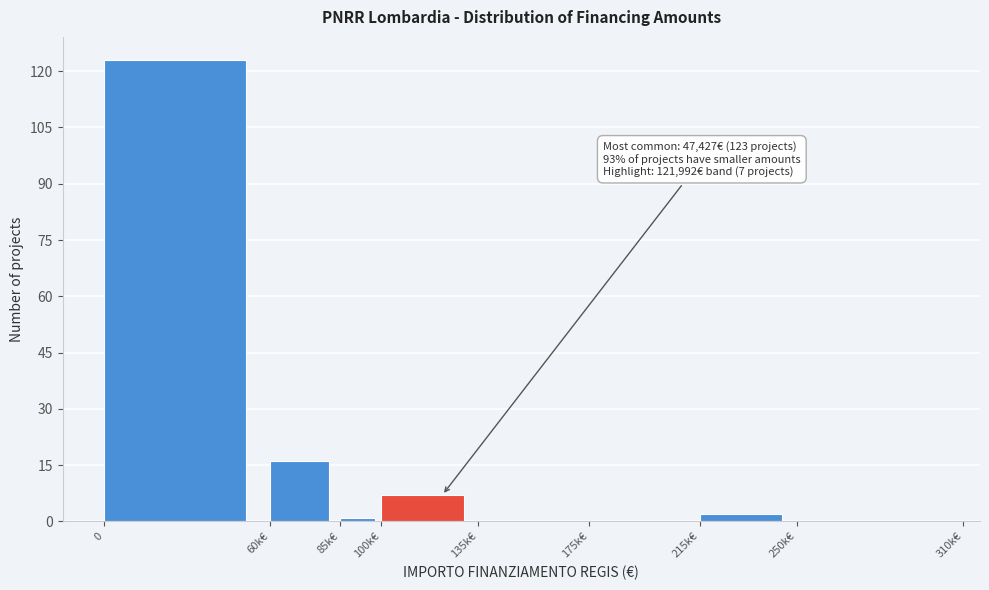

Reading left to right, extract all data points from this chart.

0=123	60k€=16	85k€=1	100k€=7	135k€=0	175k€=0	215k€=2	250k€=0